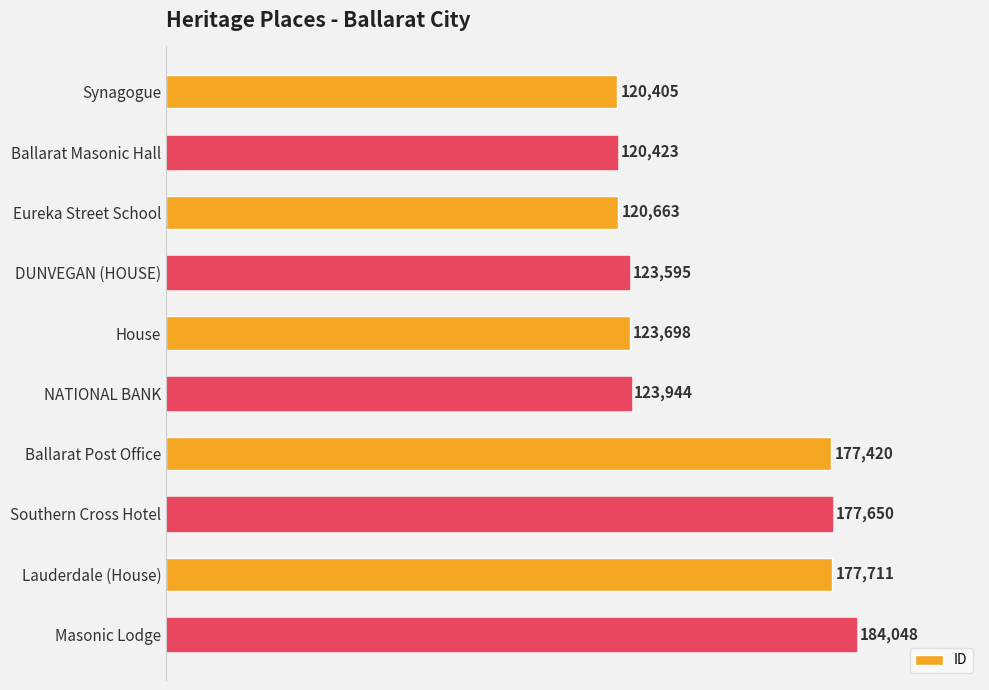

List the labels in order of value, smallest first.

Synagogue, Ballarat Masonic Hall, Eureka Street School, DUNVEGAN (HOUSE), House, NATIONAL BANK, Ballarat Post Office, Southern Cross Hotel, Lauderdale (House), Masonic Lodge